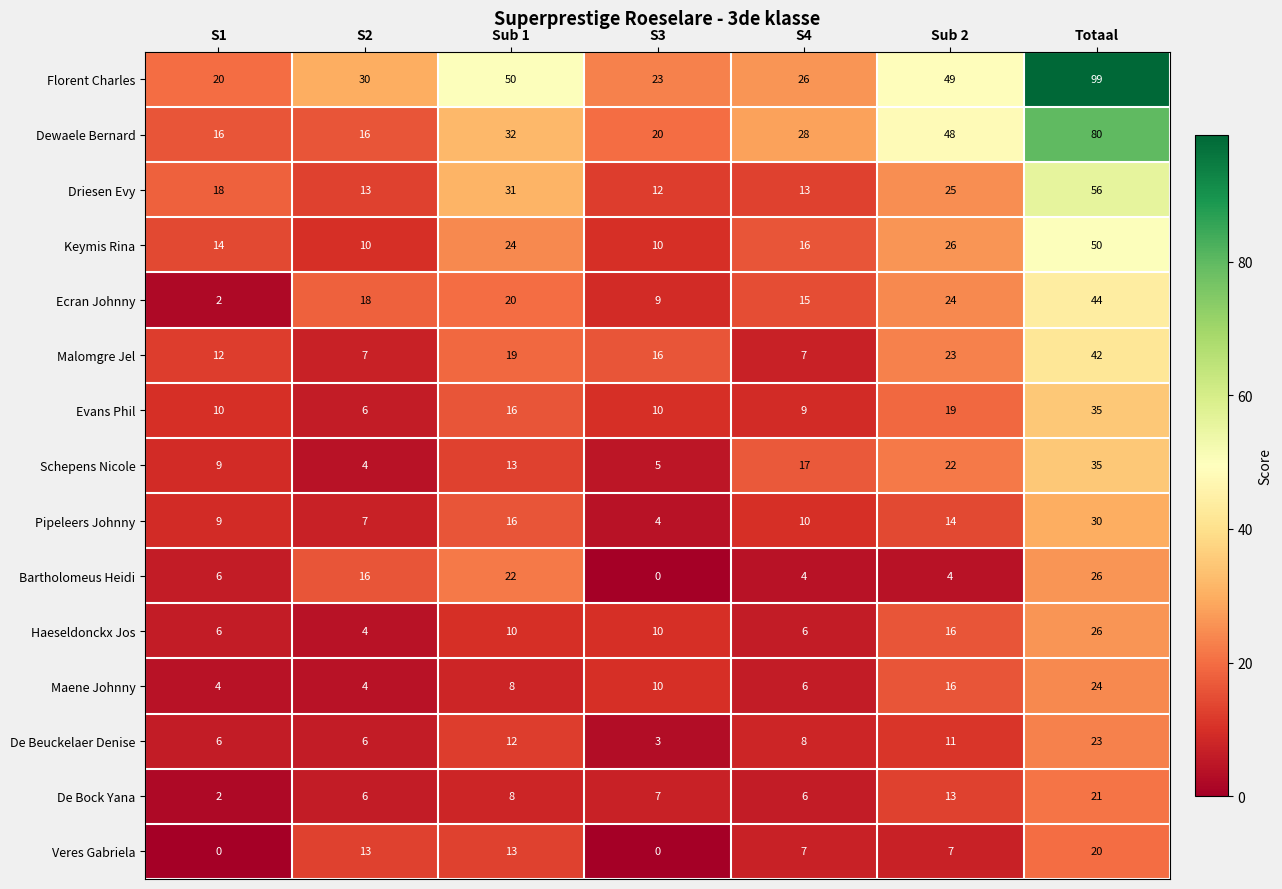

At how many categories does at least one series exceed 56?

1